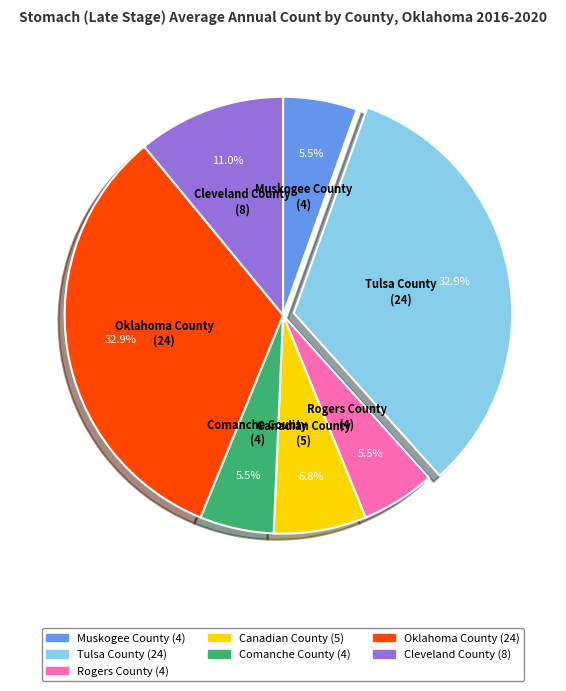

Between Canadian County and Comanche County, which is larger?

Canadian County